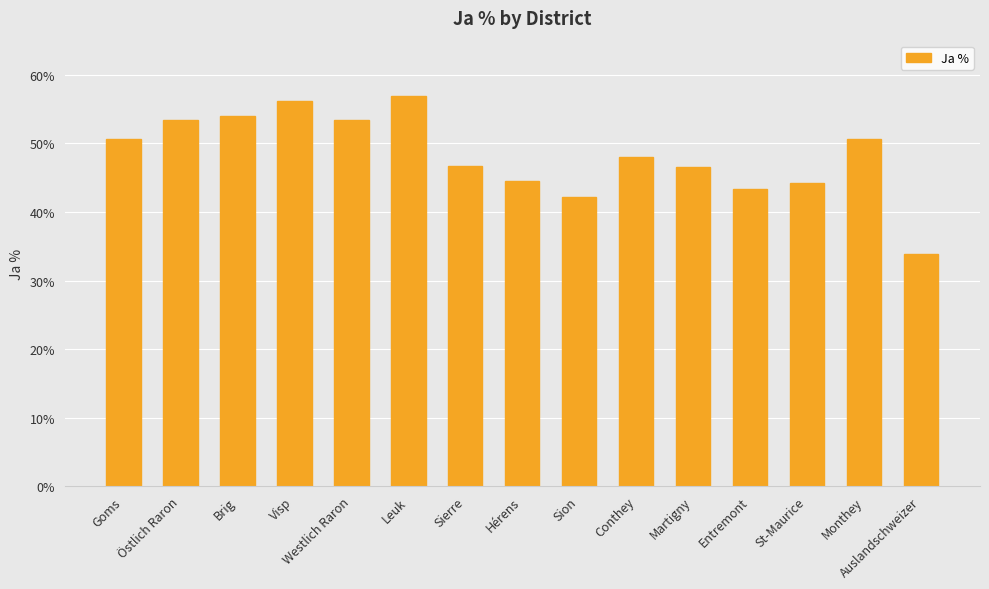

The value at Brig is 54.1. True or false?

True